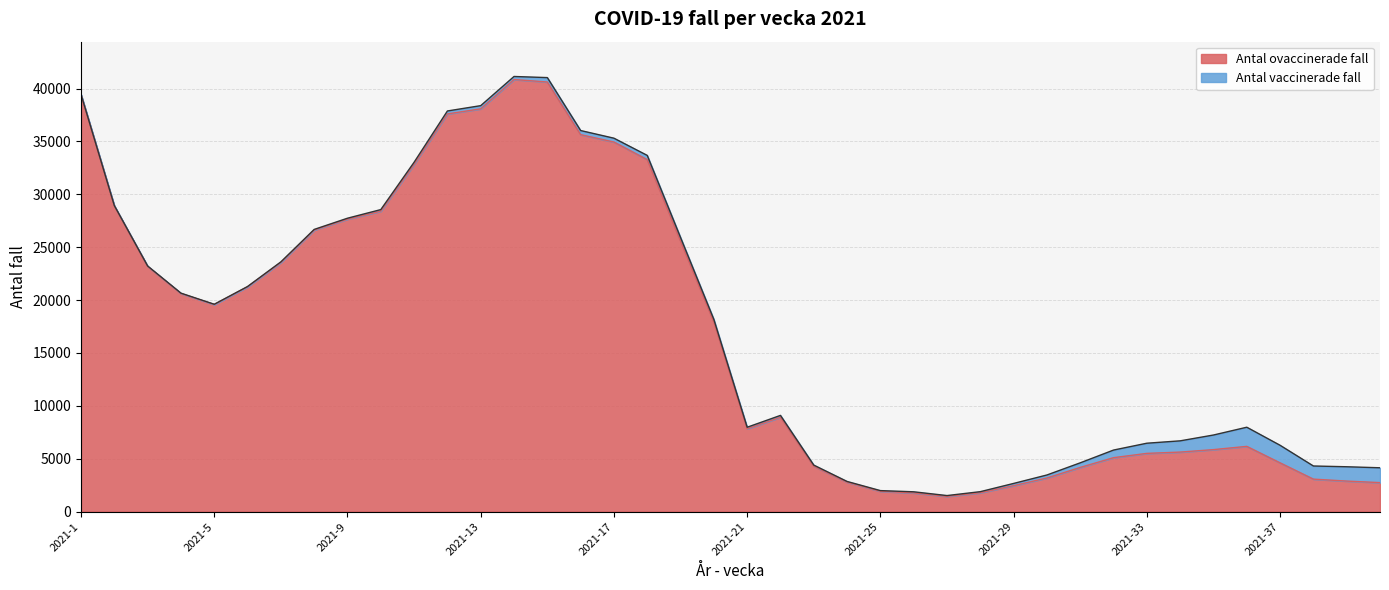

Is it true that the value at 2021-11 is 32834?

True